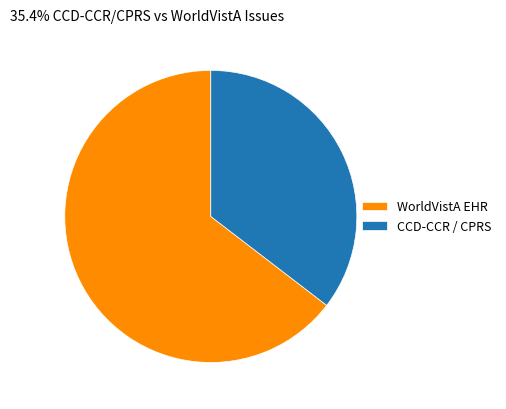

Count the number of slices in the pie.

2